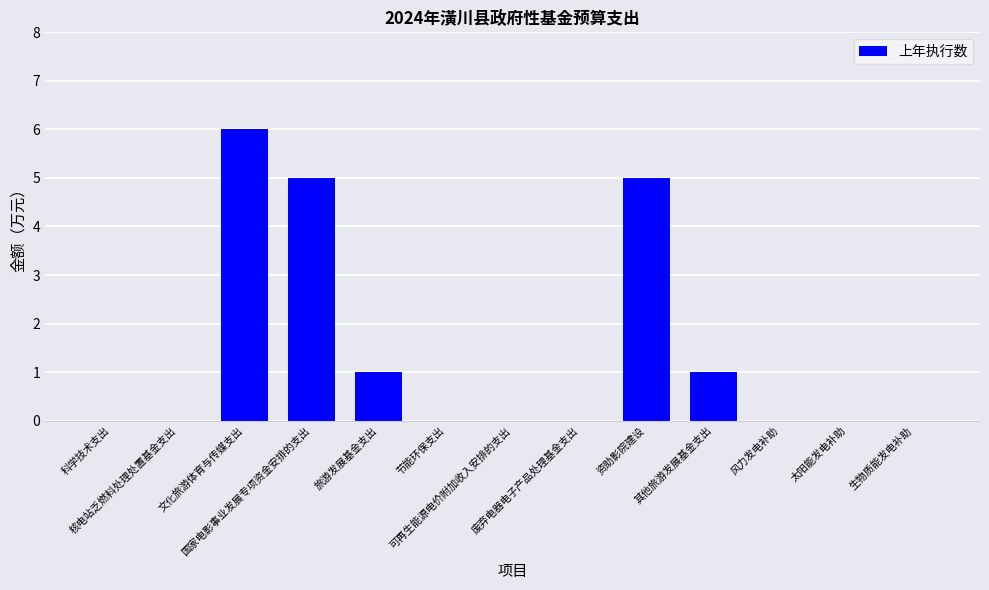

Reading left to right, what are all the values shown in this chart?

0	0	6	5	1	0	0	0	5	1	0	0	0